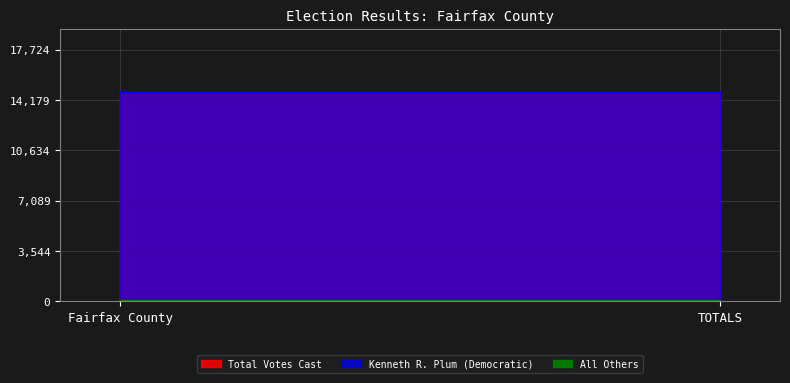

At which category is the sum across all series the highest?

Fairfax County